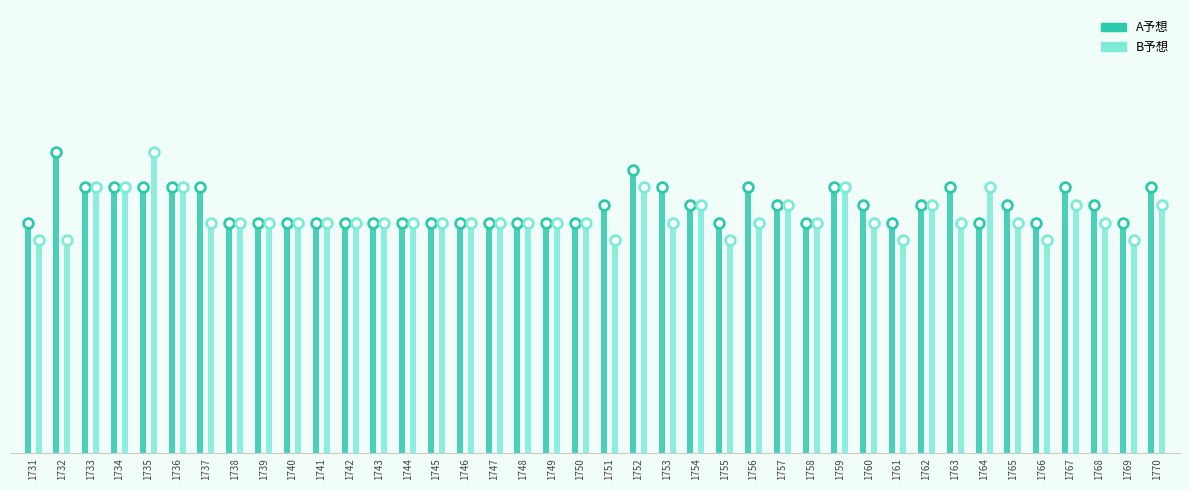

How many bars are there in each group?

2